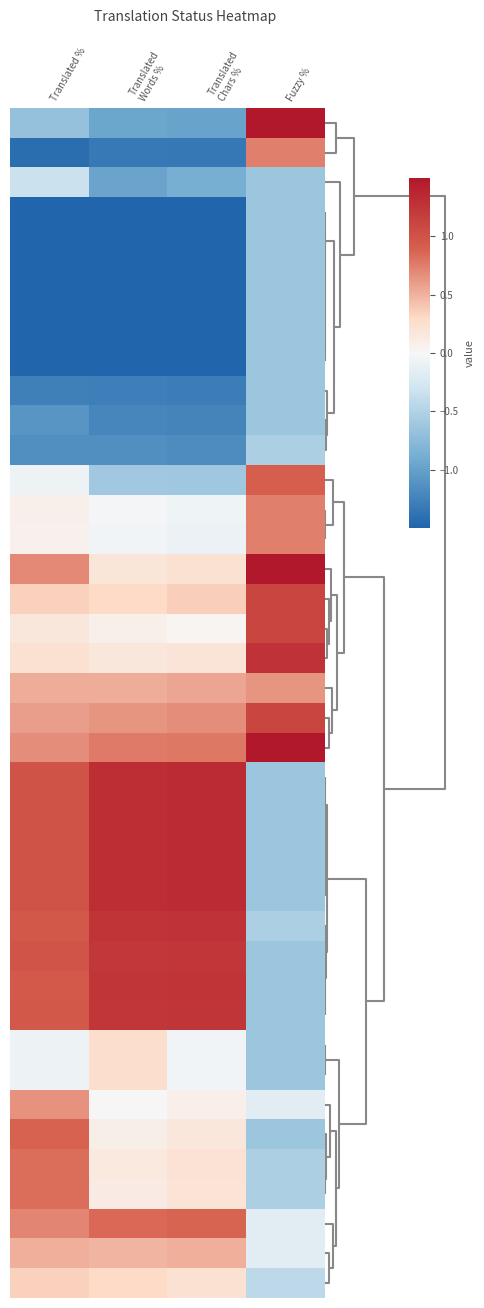

Between Fuzzy % and Translated
Words %, which is larger?

Fuzzy %